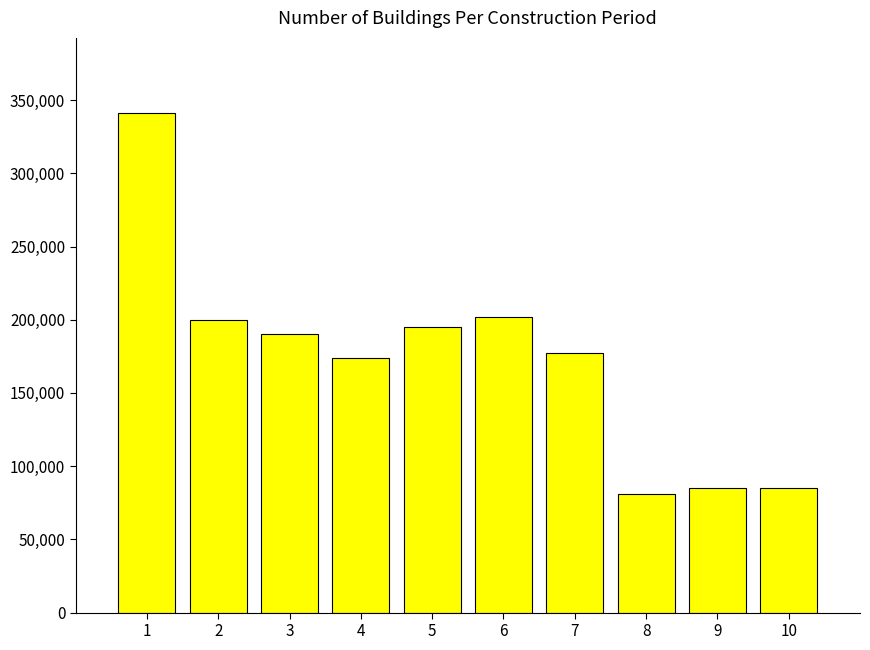

The value at 1 is 341300. True or false?

True